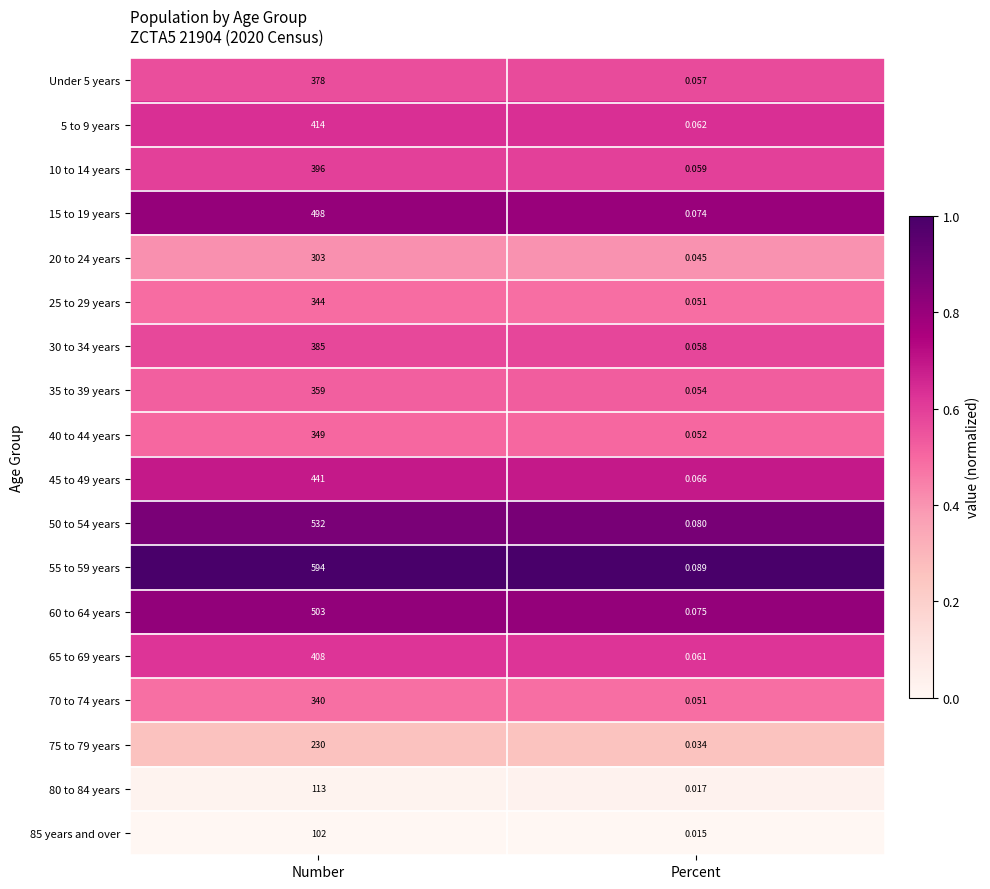

Which series changed the most between Number and Percent?

55 to 59 years